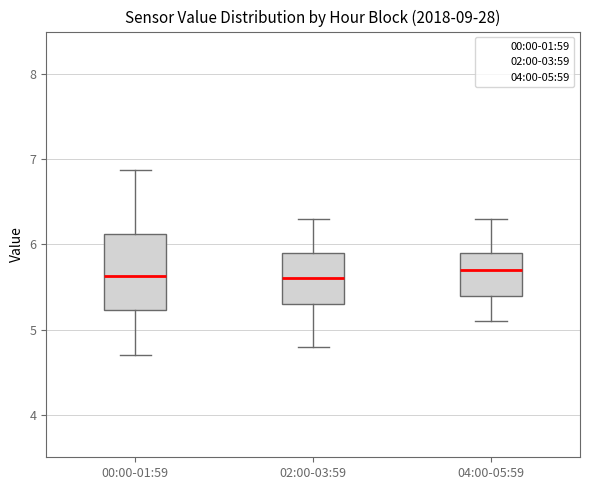

Reading left to right, transcribe this box plot: for each box, give where its median line is, the range the box spans, and where its two whiskers end, as read against the y-axis. The values are not printed on the chart, so give them approximately, as read against the axis.

00:00-01:59: median 5.6, box 5.2 to 6.1, whiskers 4.7 to 6.9
02:00-03:59: median 5.6, box 5.3 to 5.9, whiskers 4.8 to 6.3
04:00-05:59: median 5.7, box 5.4 to 5.9, whiskers 5.1 to 6.3